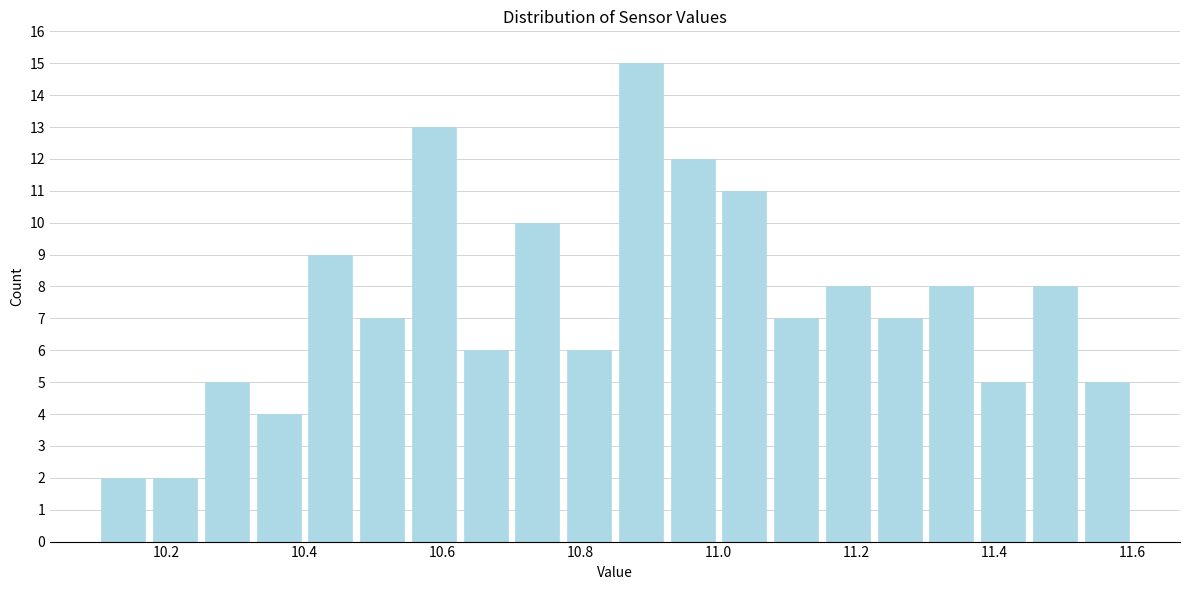

Read against the x-axis, roughly where is the centre of the tallest bar?

10.88